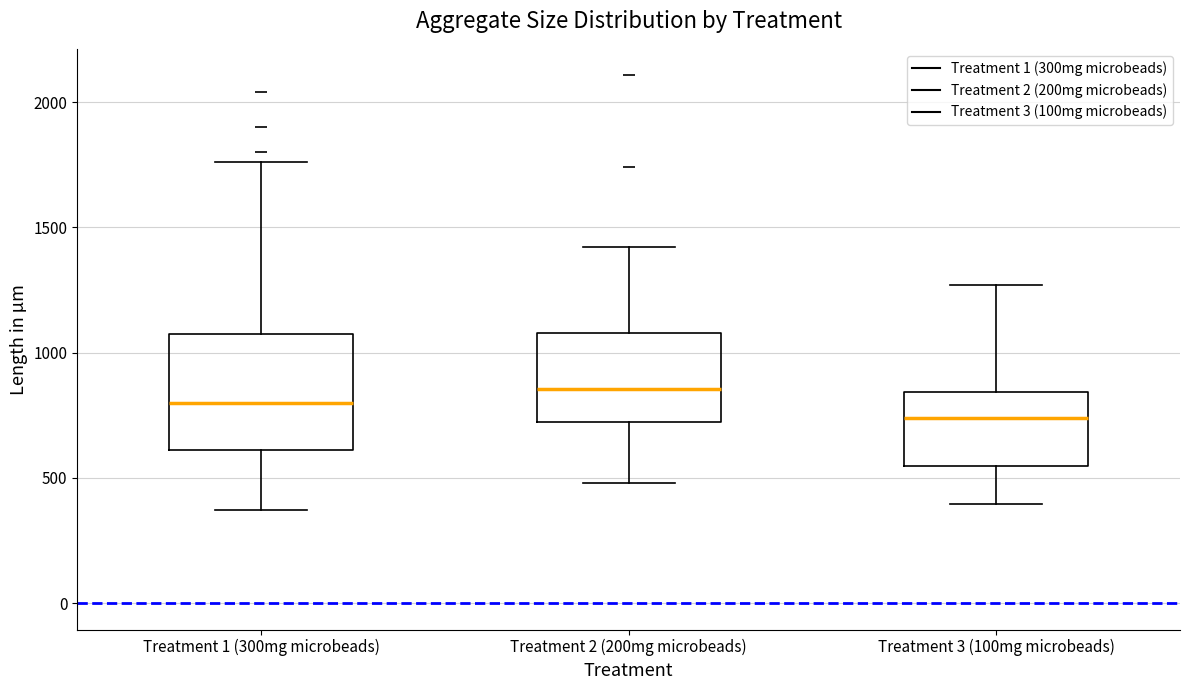

Which box's median line is the highest?

Treatment 2 (200mg microbeads)